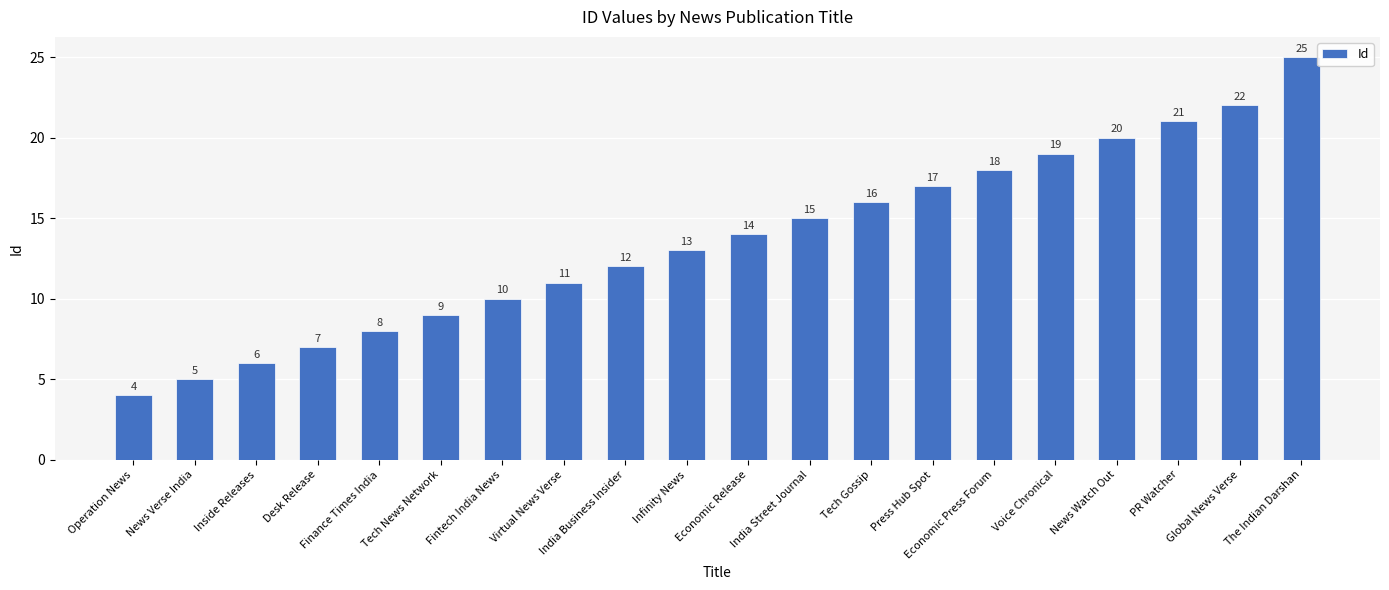

What is the approximate value at Voice Chronical?

19